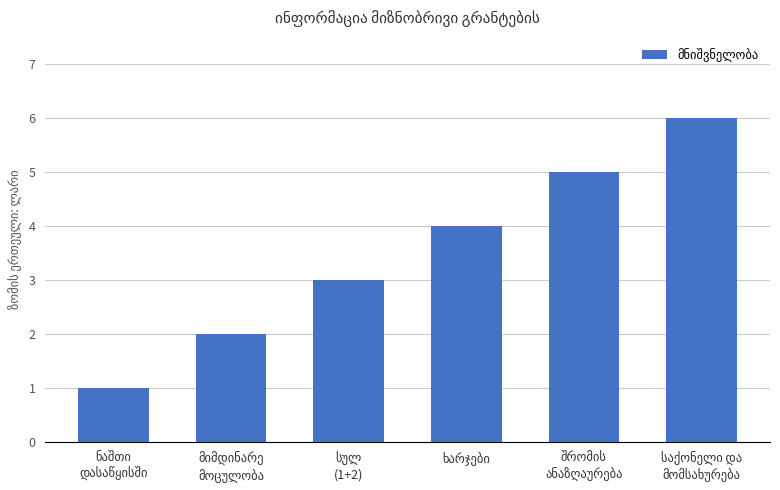

What is the difference between the maximum and minimum values?

5